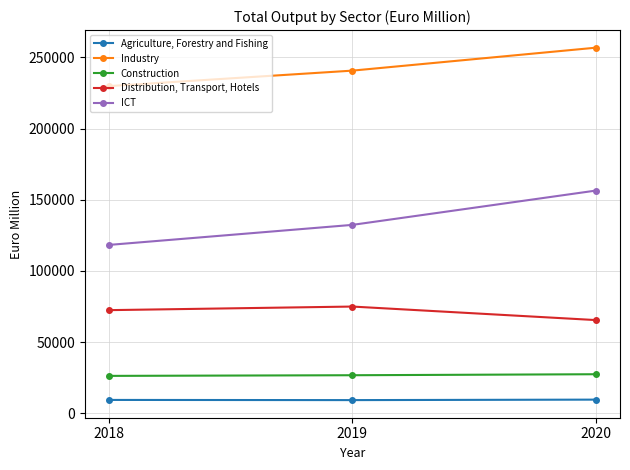

Does the chart have visible grid lines?

Yes